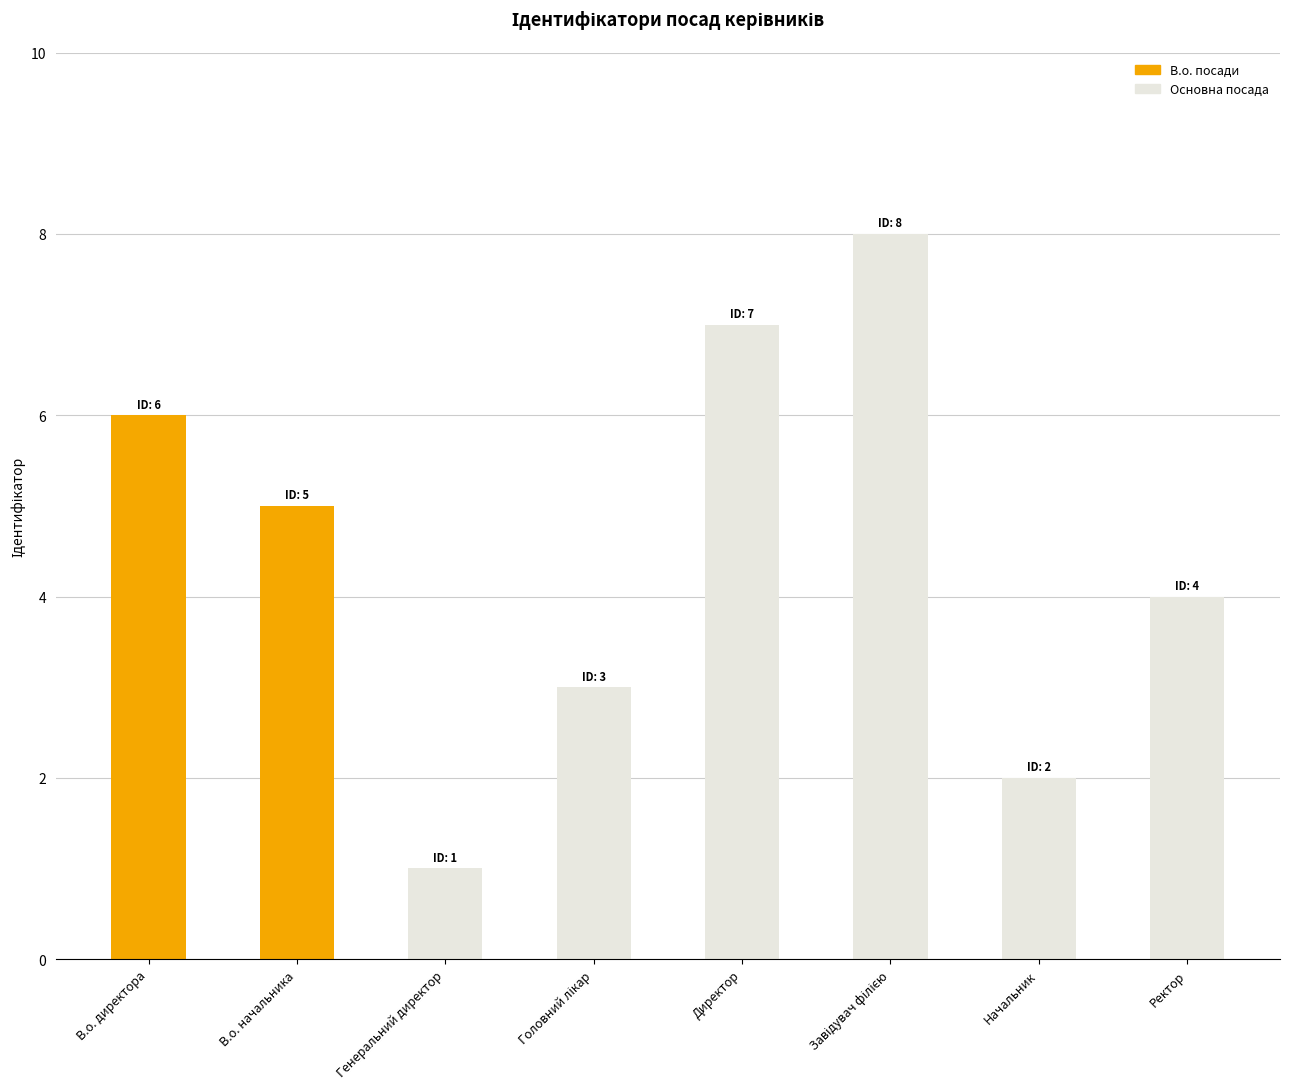

The value at В.о. директора is 6. True or false?

True